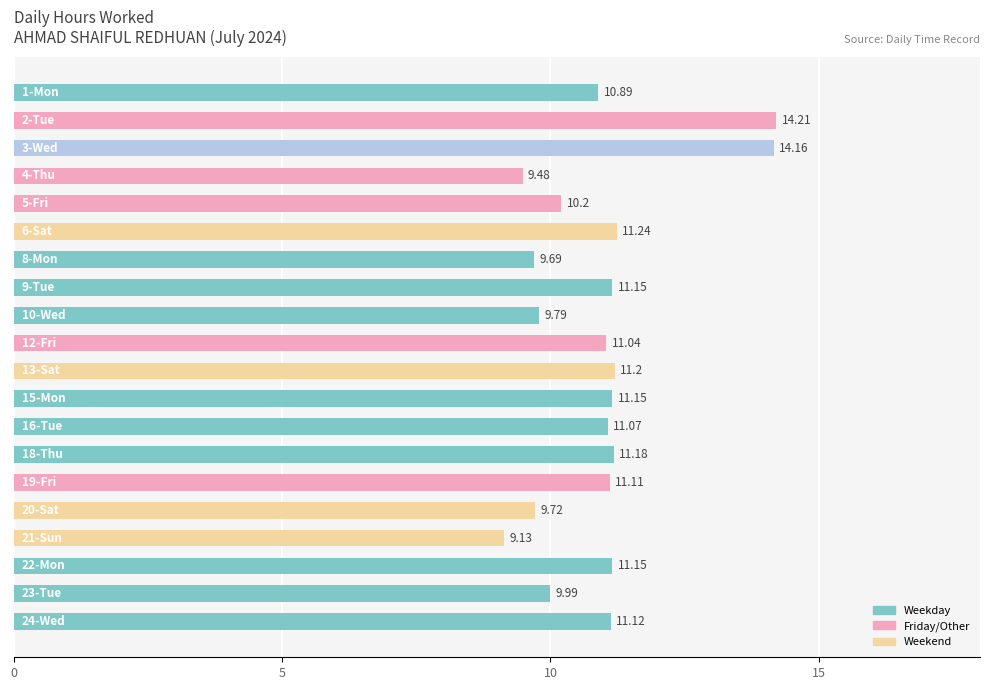

What is the difference between the second highest and minimum values?

5.0